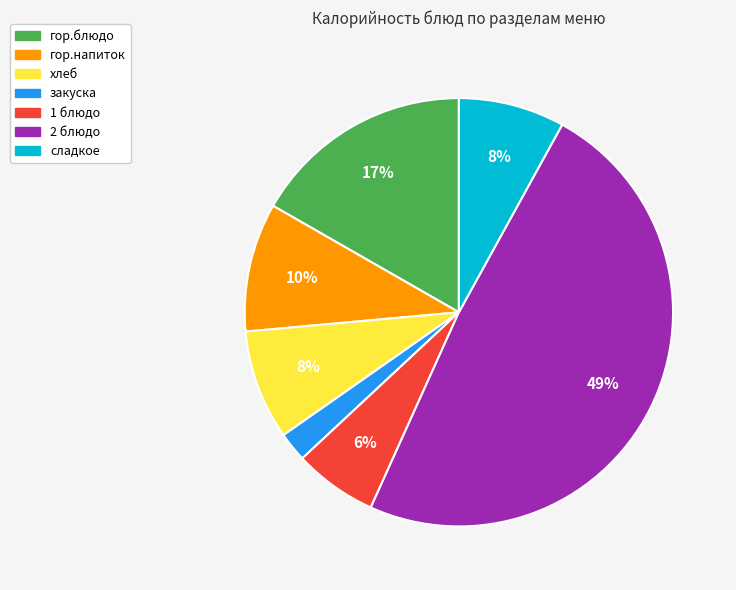

Between закуска and гор.напиток, which is larger?

гор.напиток